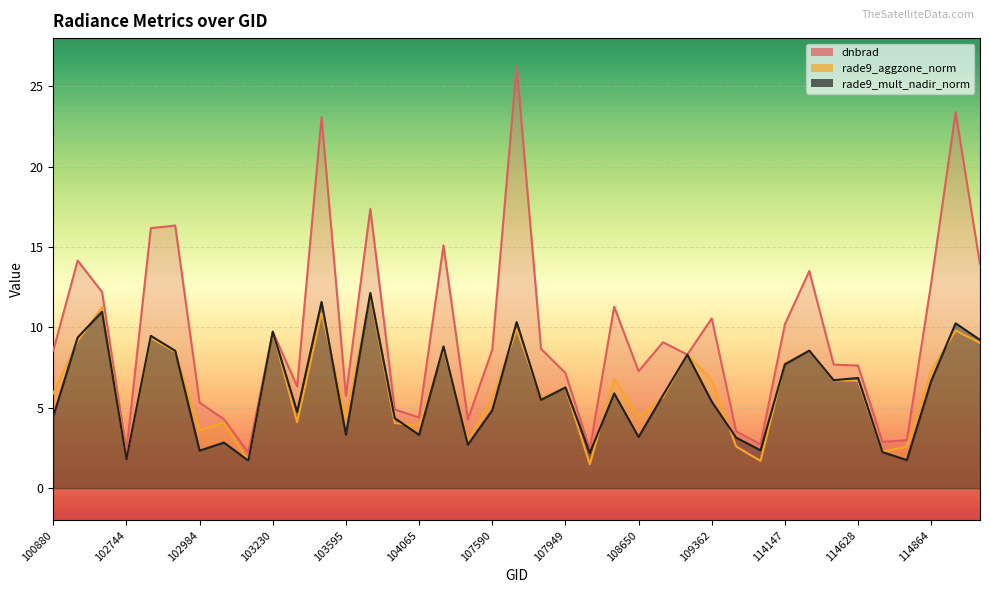

True or false: rade9_aggzone_norm and dnbrad cross at least once.

False